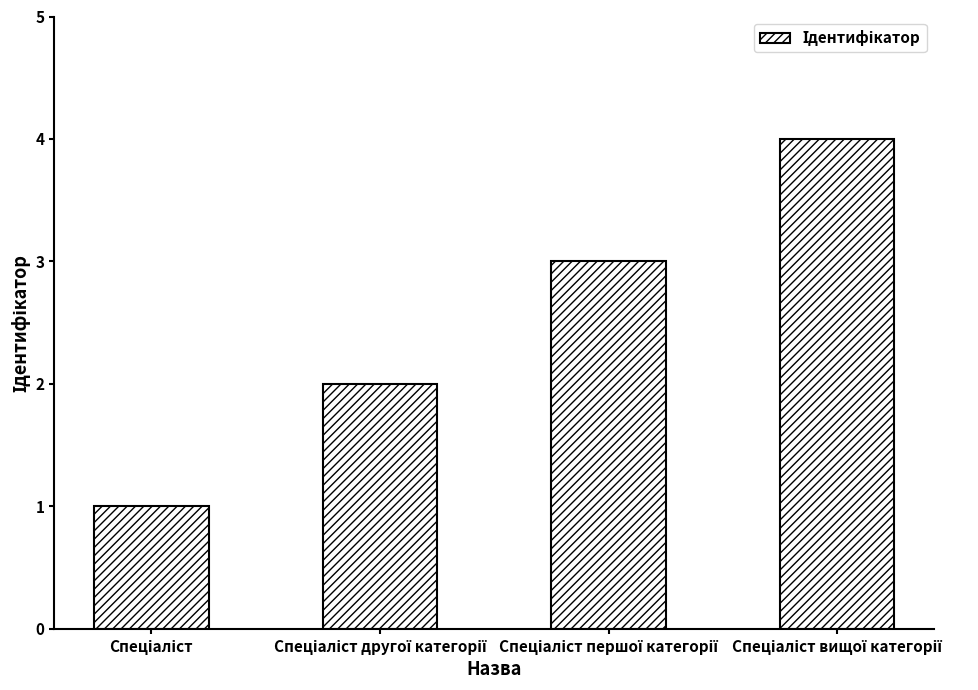

What is the greatest value displayed?

4